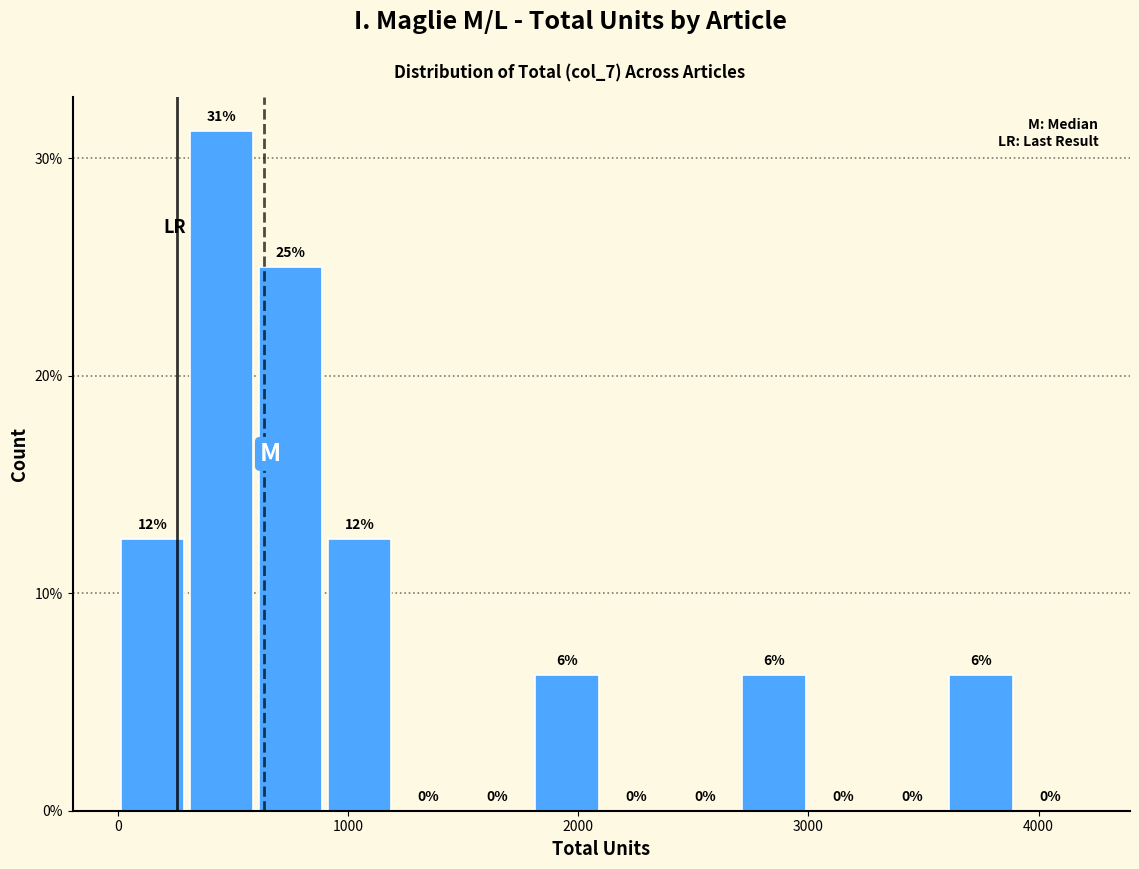

Around what value on the x-axis is the tallest bar? Give the approximate position of its centre, as read against the axis.

500